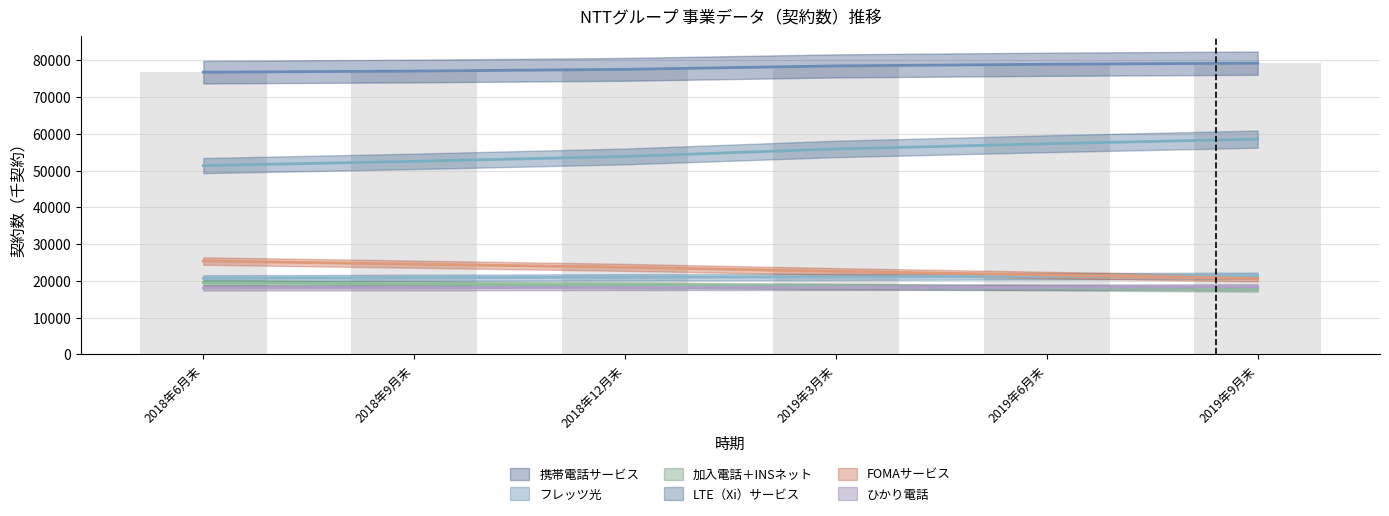

What are all the series names shown in the legend?

携帯電話サービス, フレッツ光, 加入電話＋INSネット, LTE（Xi）サービス, FOMAサービス, ひかり電話